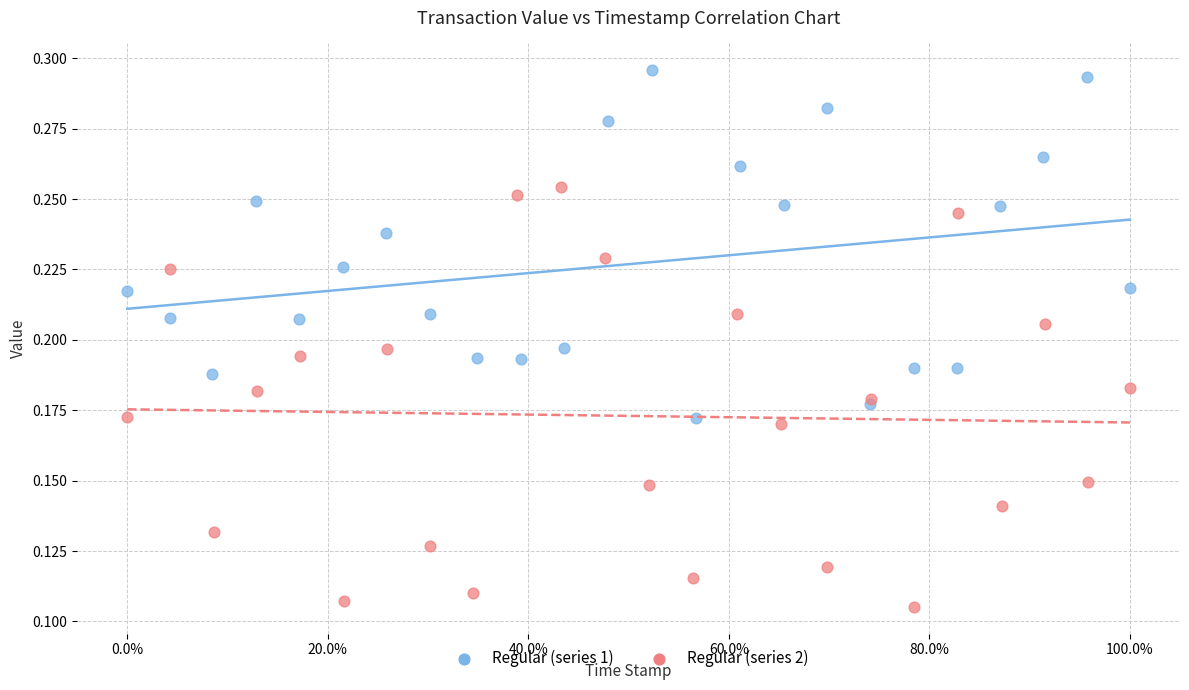

Which series reaches the maximum Y coordinate?

Regular (series 1)